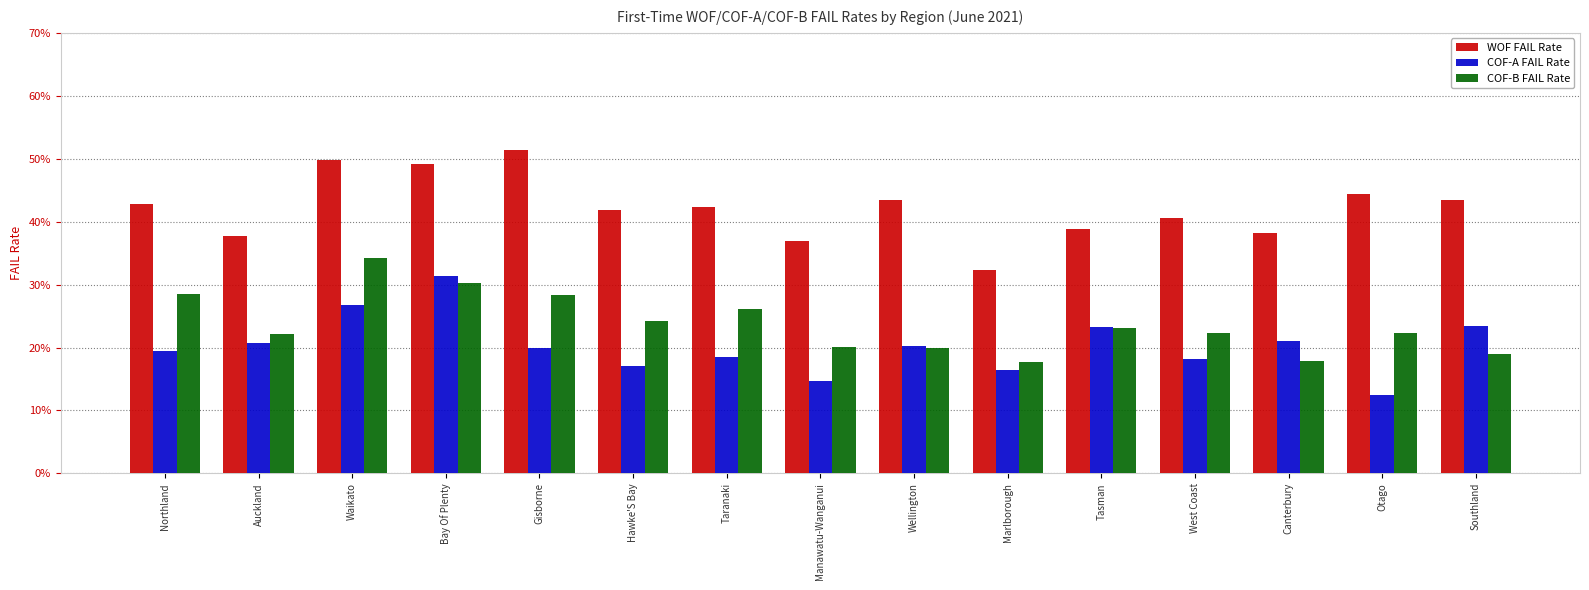

What are all the series names shown in the legend?

WOF FAIL Rate, COF-A FAIL Rate, COF-B FAIL Rate